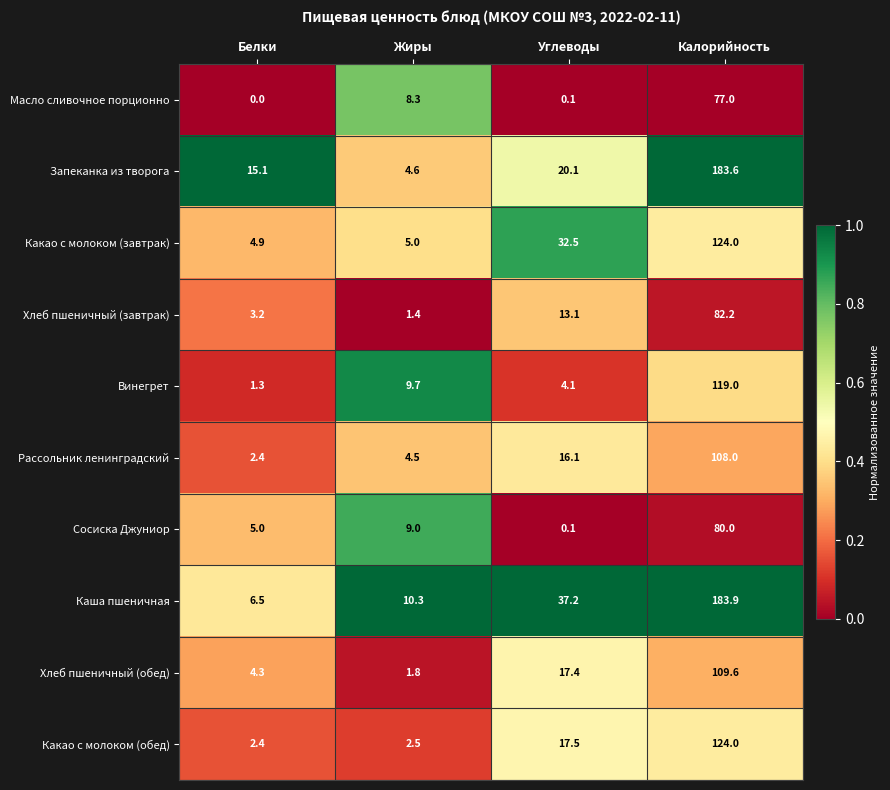

Where does the Каша пшеничная series first go above 37?

Углеводы